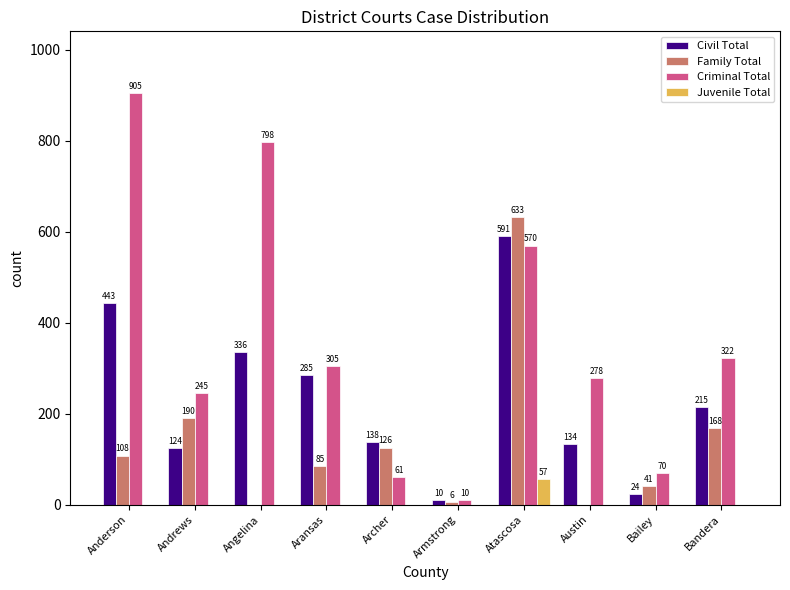

Reading right to left, transcribe all the data shown in this chart.

Civil Total: 215	24	134	591	10	138	285	336	124	443
Family Total: 168	41	0	633	6	126	85	0	190	108
Criminal Total: 322	70	278	570	10	61	305	798	245	905
Juvenile Total: 0	0	0	57	0	0	0	0	0	0